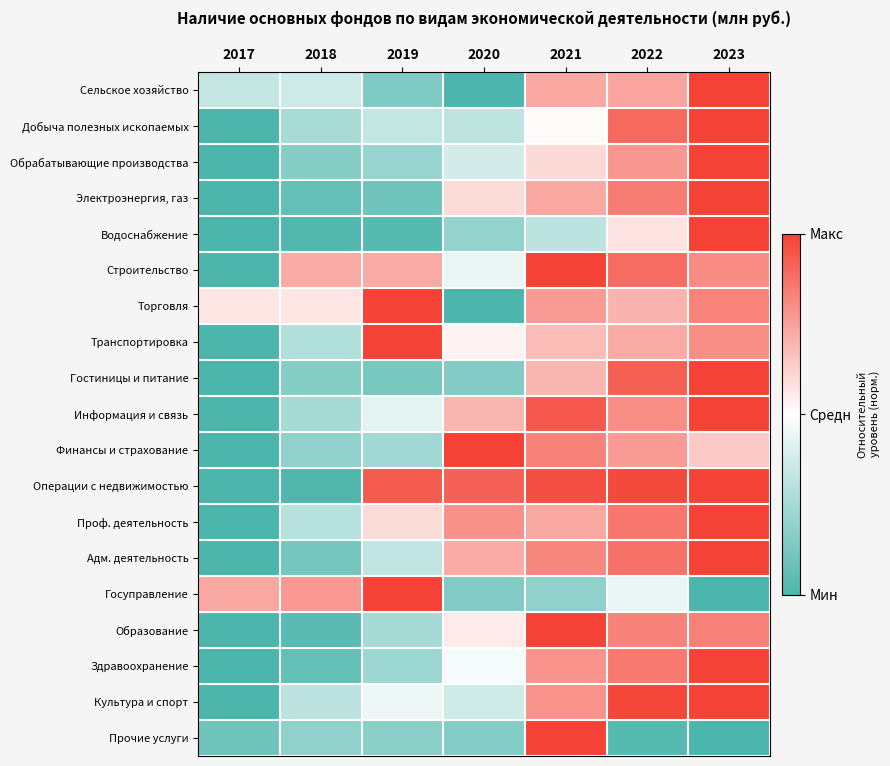

Between 2020 and 2023, which is larger?

2023